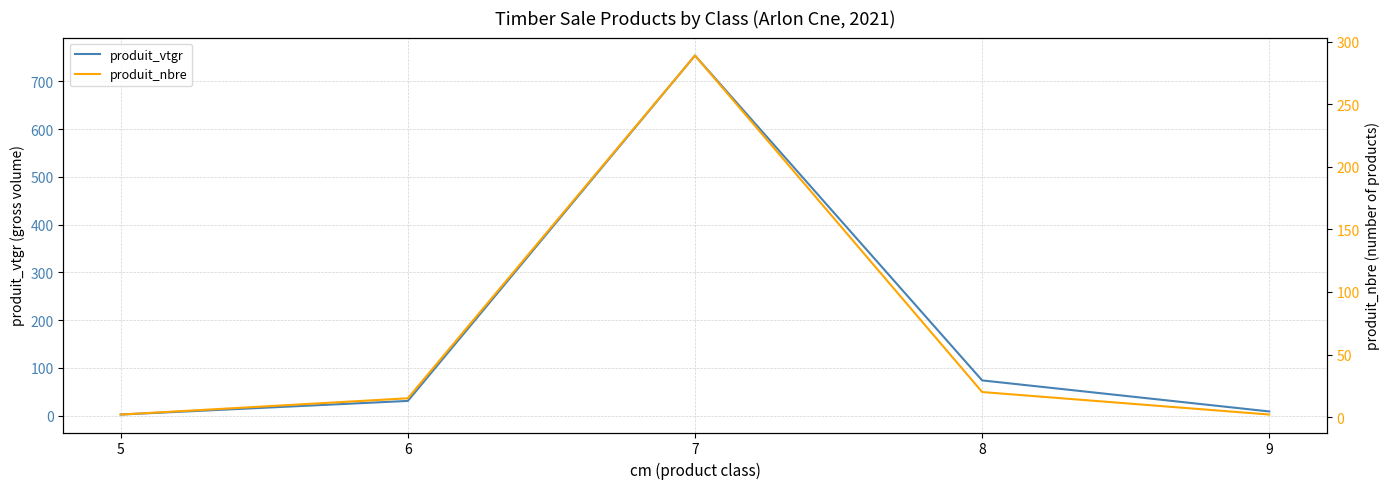

Rank the categories by produit_vtgr value from lowest to highest.

5, 9, 6, 8, 7